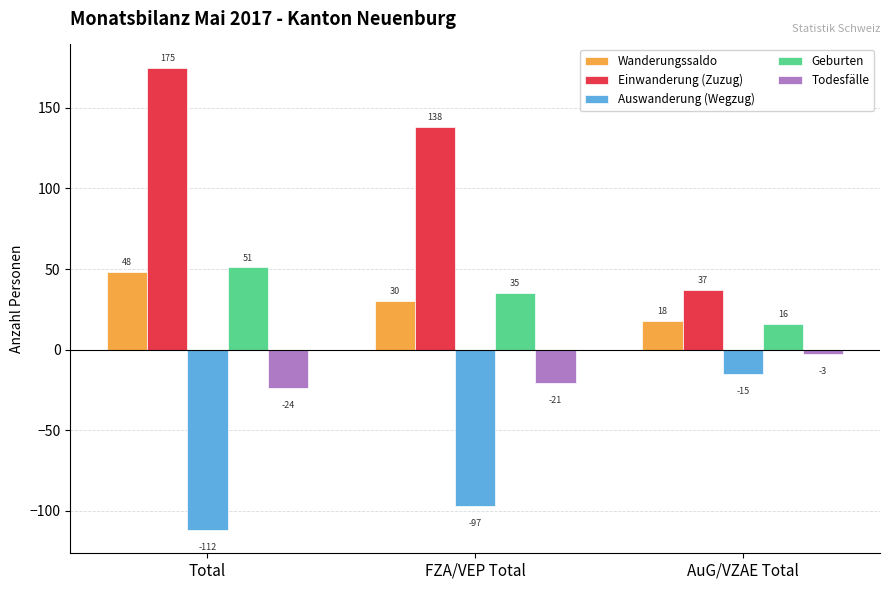

Count the Todesfälle values in the range -24 to -3.

3